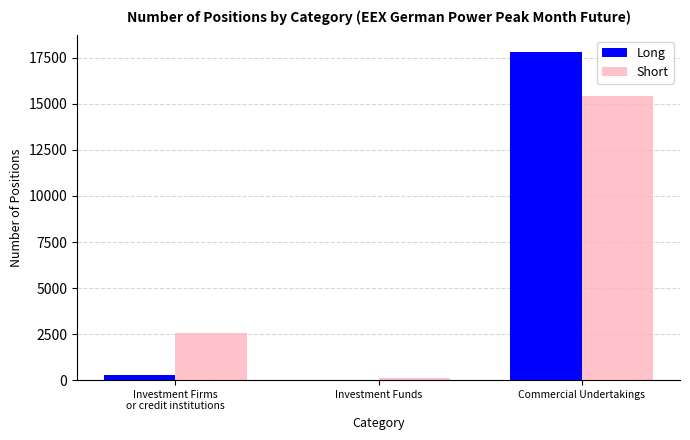

How many Short values are between 122 and 15408?

3